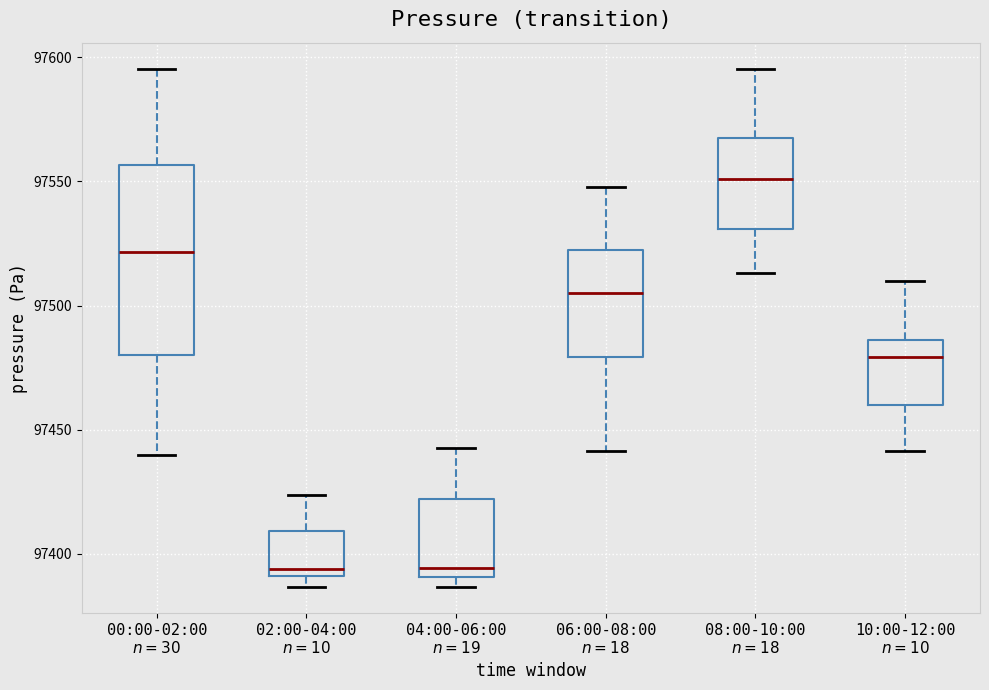

Reading left to right, transcribe this box plot: for each box, give where its median line is, the range the box spans, and where its two whiskers end, as read against the y-axis. The values are not printed on the chart, so give them approximately, as read against the axis.

00:00-02:00 $n=30$: median 97520, box 97480 to 97555, whiskers 97440 to 97595
02:00-04:00 $n=10$: median 97395, box 97390 to 97410, whiskers 97385 to 97425
04:00-06:00 $n=19$: median 97395, box 97390 to 97420, whiskers 97385 to 97445
06:00-08:00 $n=18$: median 97505, box 97480 to 97520, whiskers 97440 to 97550
08:00-10:00 $n=18$: median 97550, box 97530 to 97565, whiskers 97515 to 97595
10:00-12:00 $n=10$: median 97480, box 97460 to 97485, whiskers 97440 to 97510